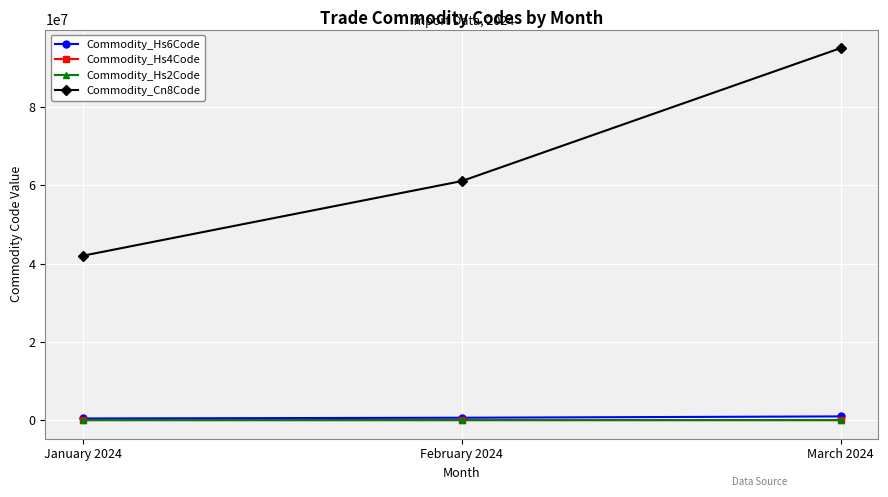

What is the value of the Commodity_Hs6Code point at the 2nd from the left?

611020